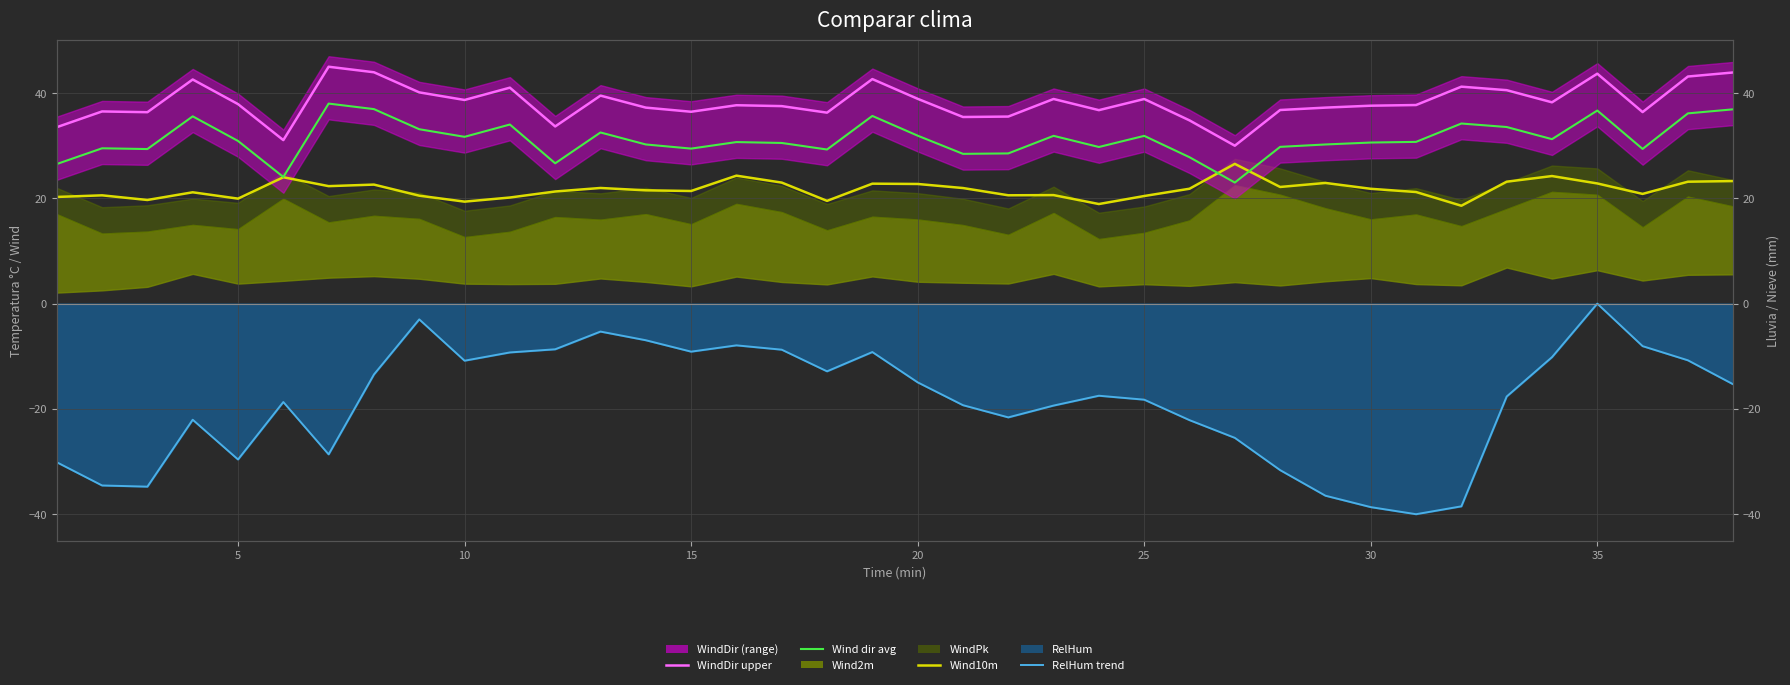

Which series has the largest range (max minus min)?

RelHum trend